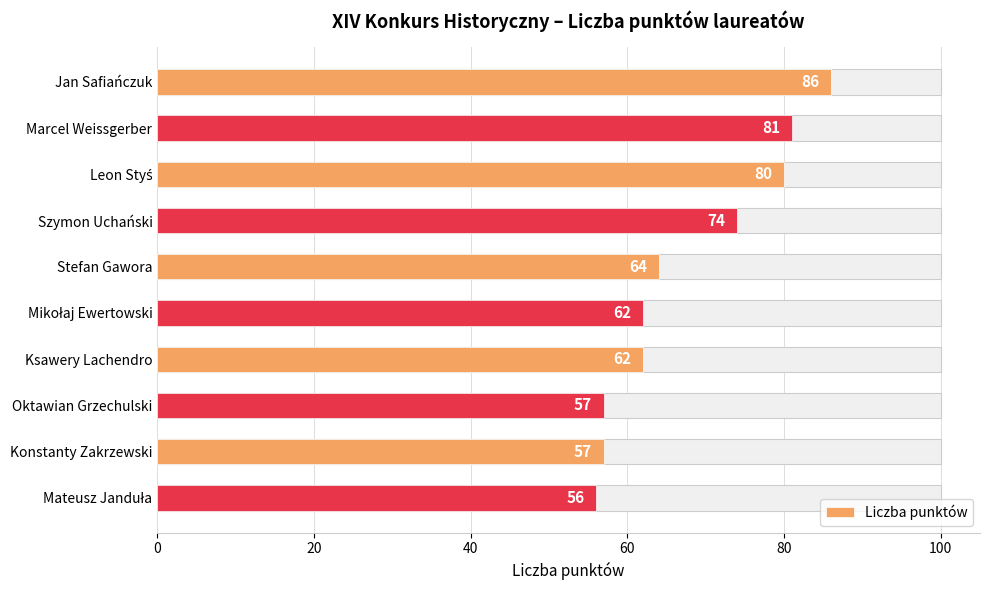

Reading left to right, what are all the values shown in this chart?

86	81	80	74	64	62	62	57	57	56